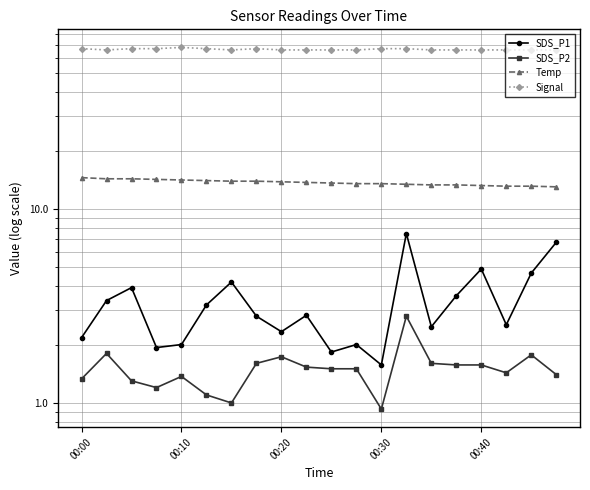

The value of Signal at 13 is 67.0. True or false?

True